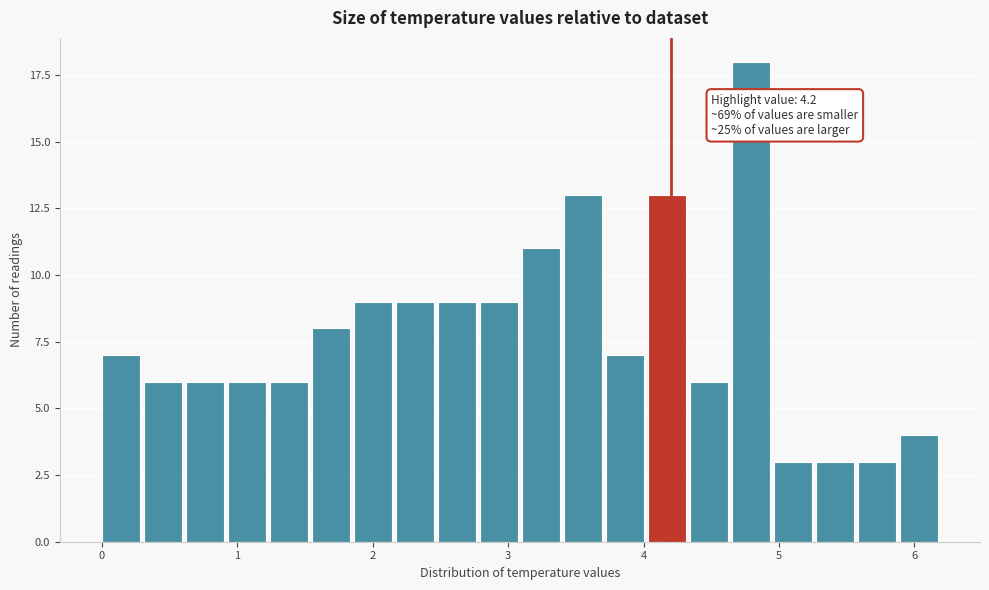

Read against the x-axis, roughly where is the centre of the tallest bar?

4.8